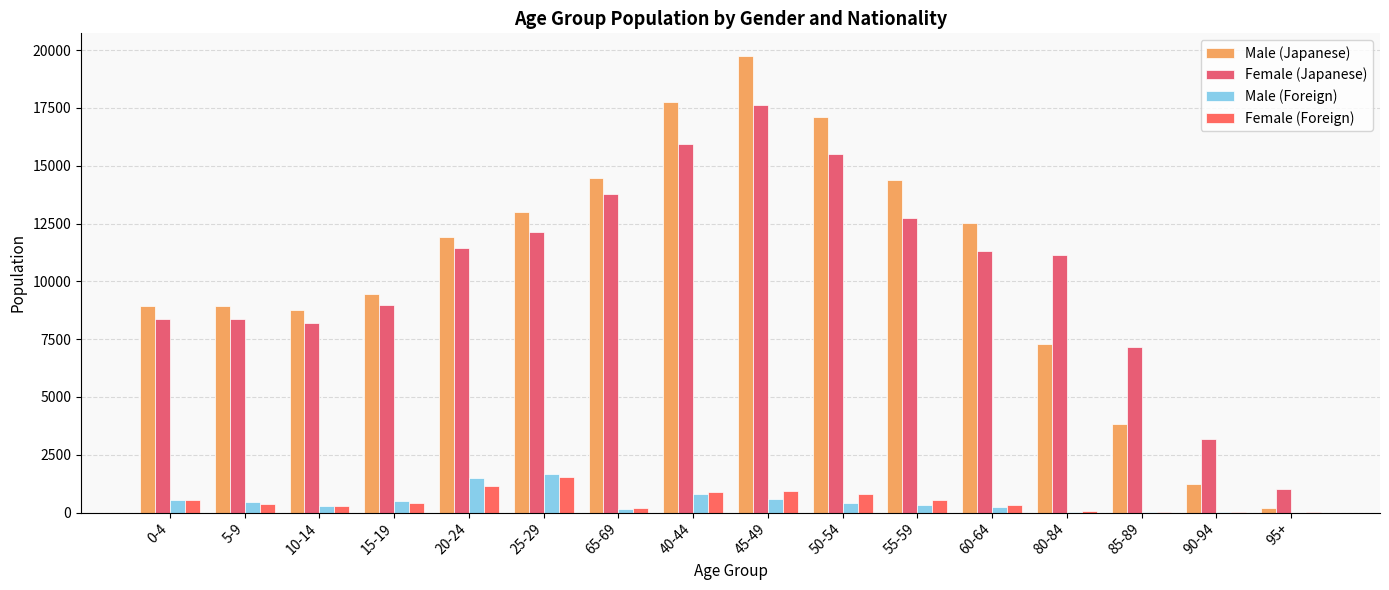

How many data points does each series have?

16